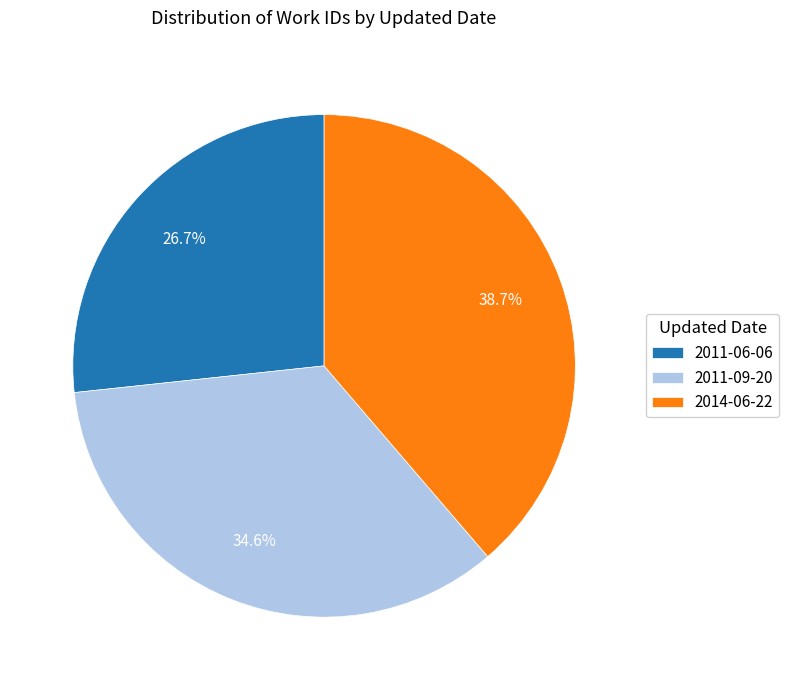

Approximately how many times larger is the value at 2011-06-06 compared to 2014-06-22?

0.7